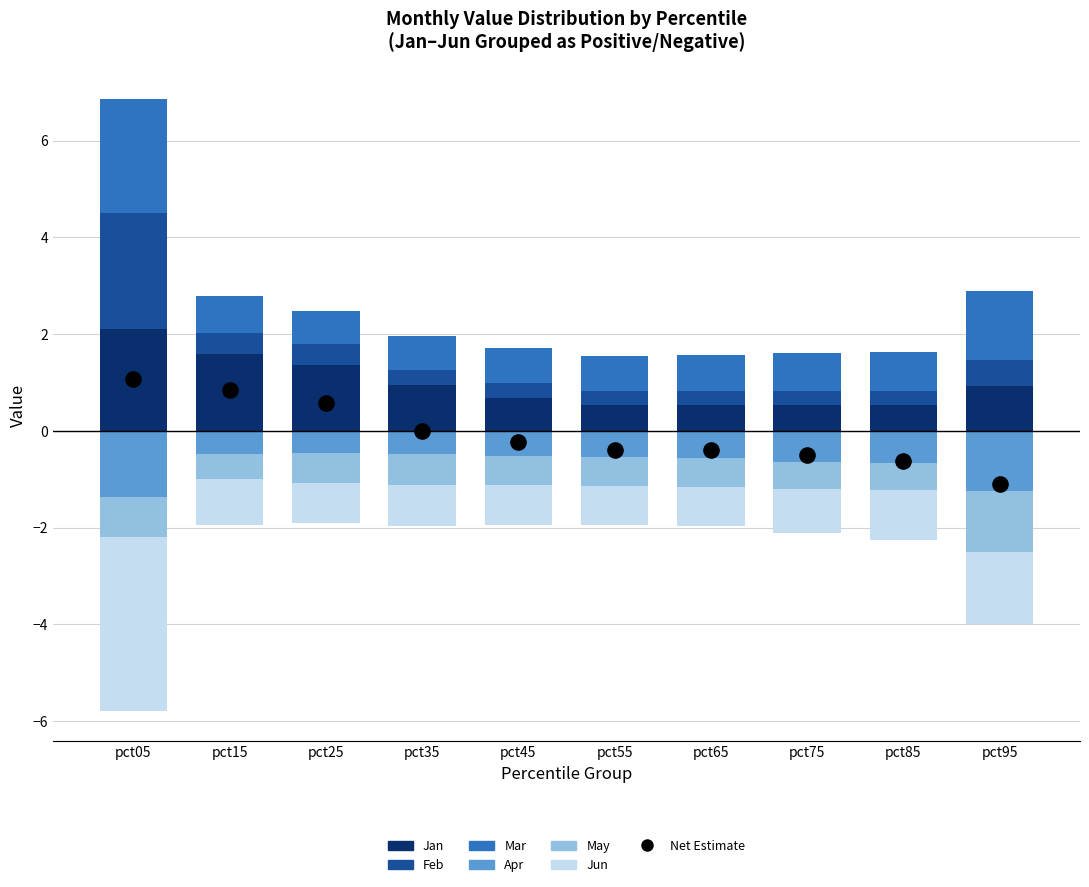

Which series reaches the minimum Y coordinate?

Jun